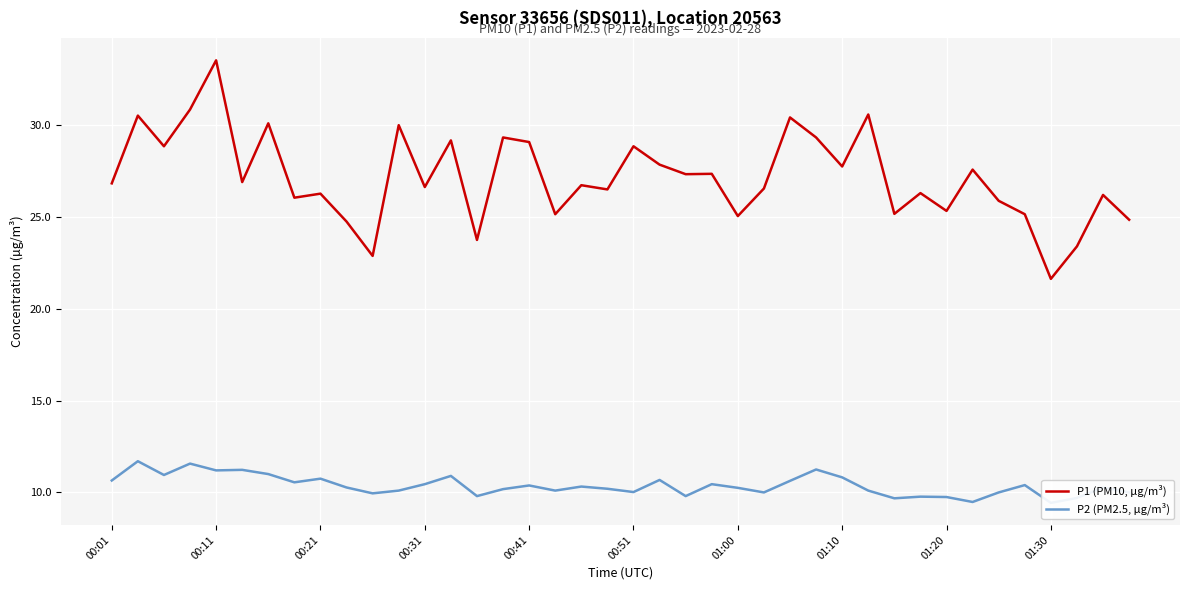

How many data points in P2 (PM2.5, µg/m³) are less than 10?

9